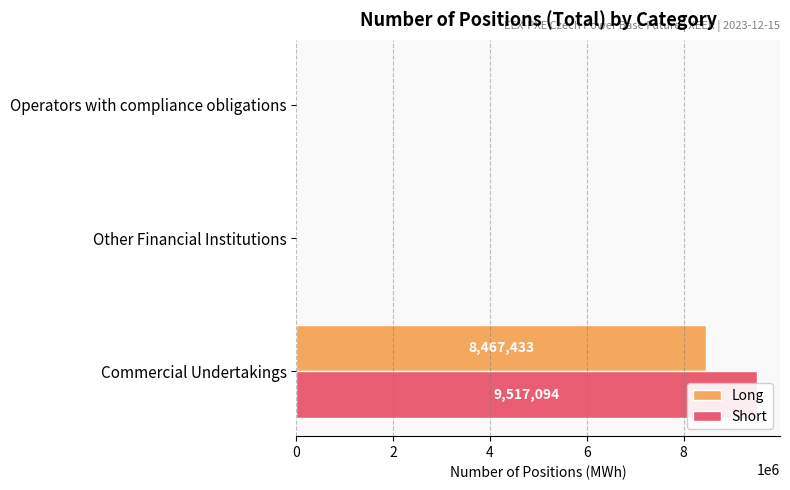

Count the number of categories in the chart.

3